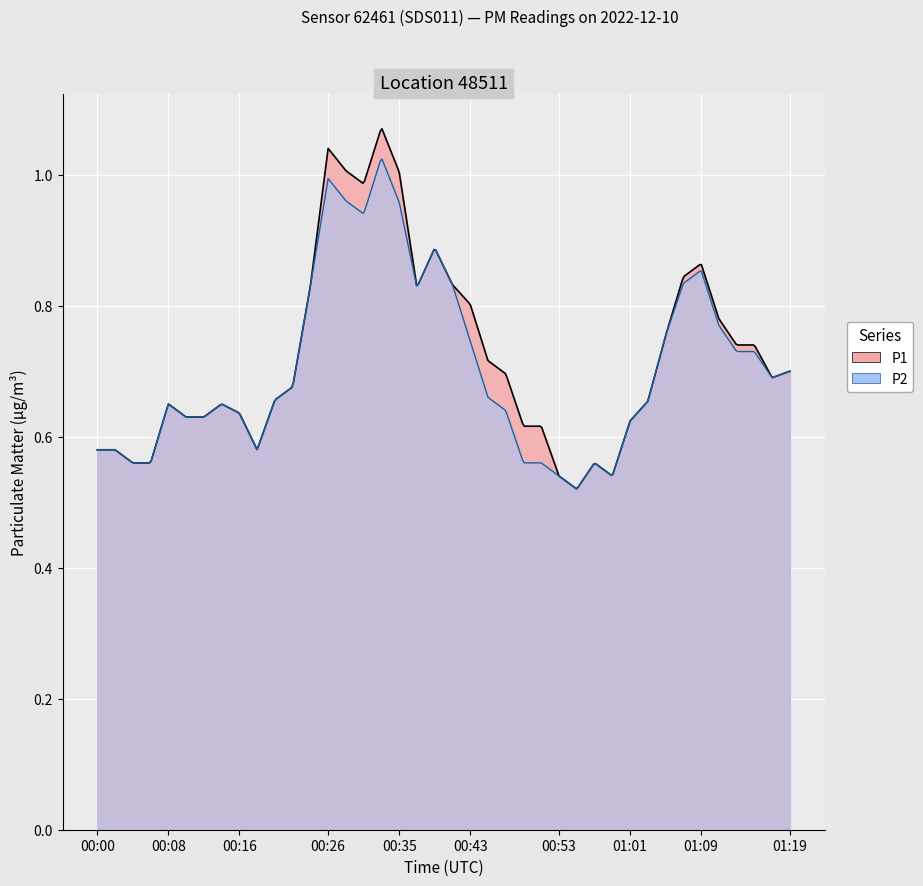

What are all the series names shown in the legend?

P1, P2